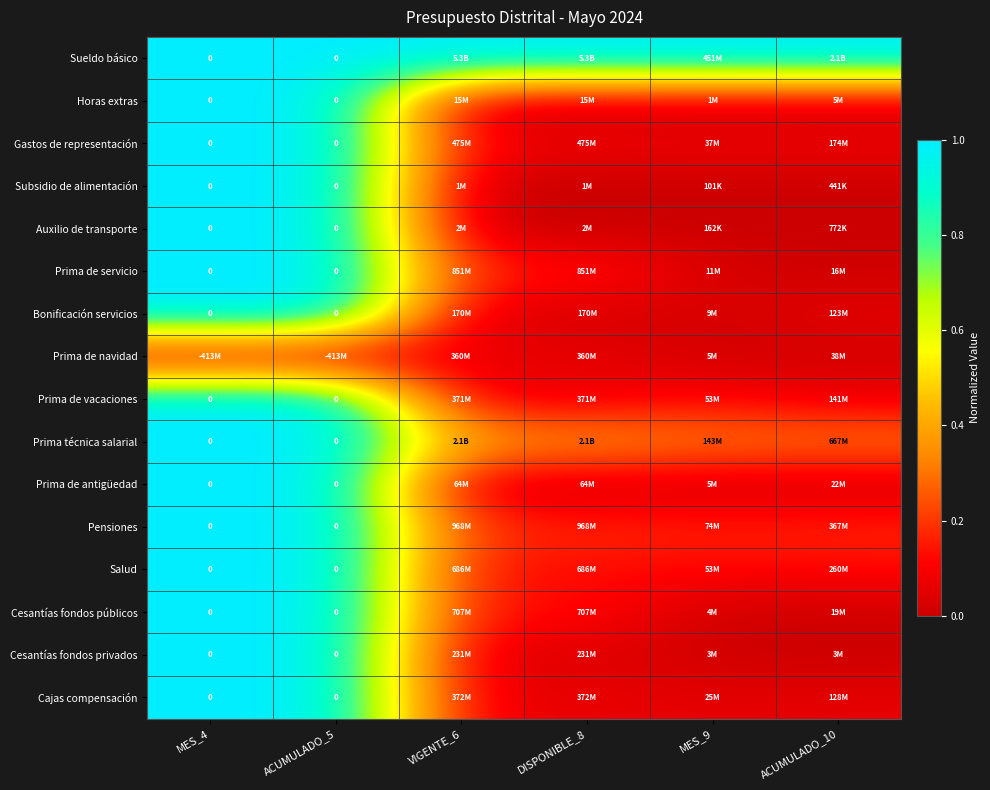

What is the approximate value of Salud at ACUMULADO_5?

1.0